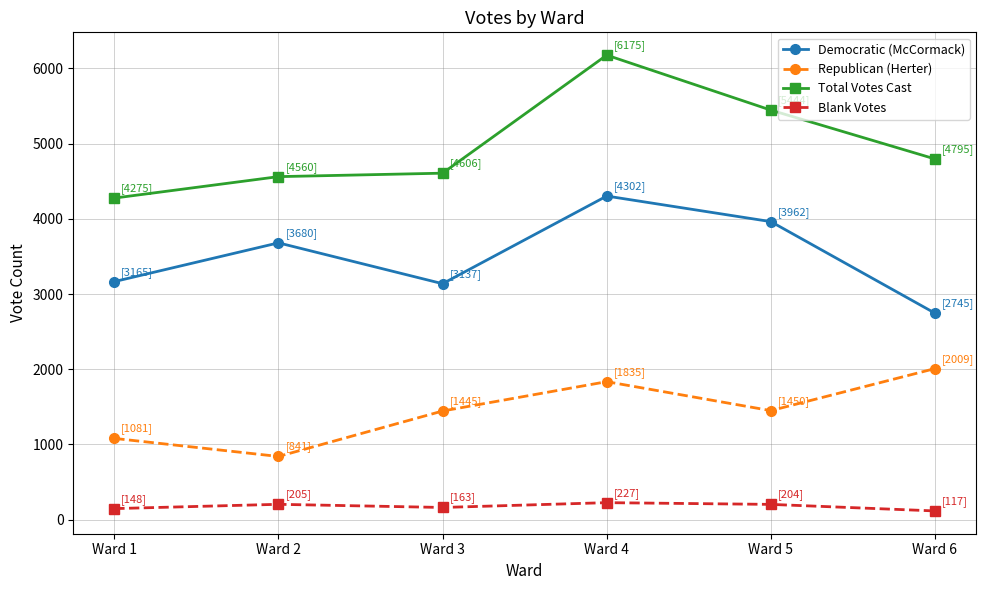

What are all the series names shown in the legend?

Democratic (McCormack), Republican (Herter), Total Votes Cast, Blank Votes